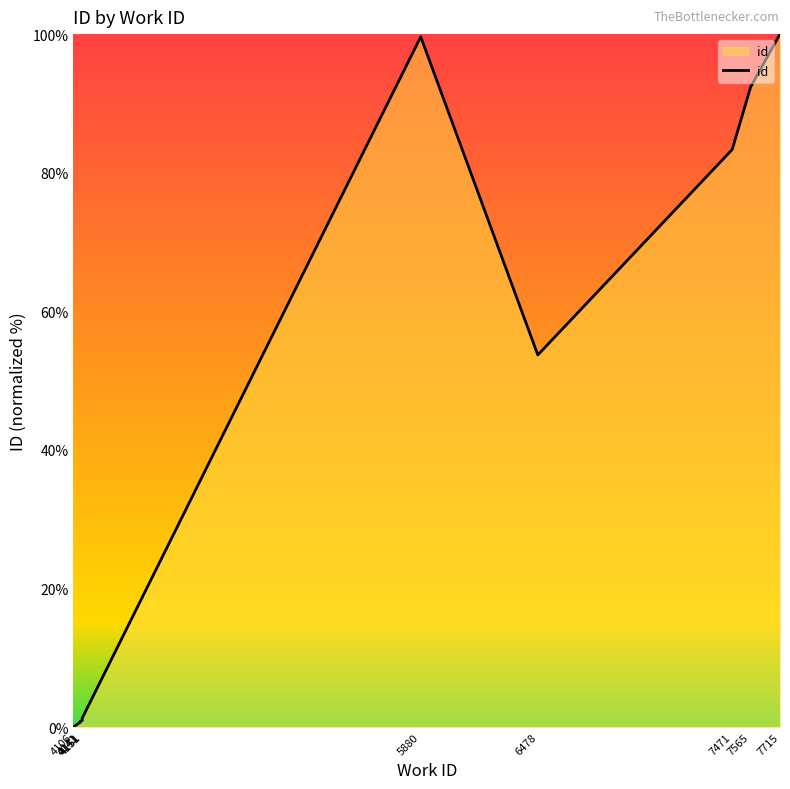

Is it true that the value at 5880 is 37.0?

False